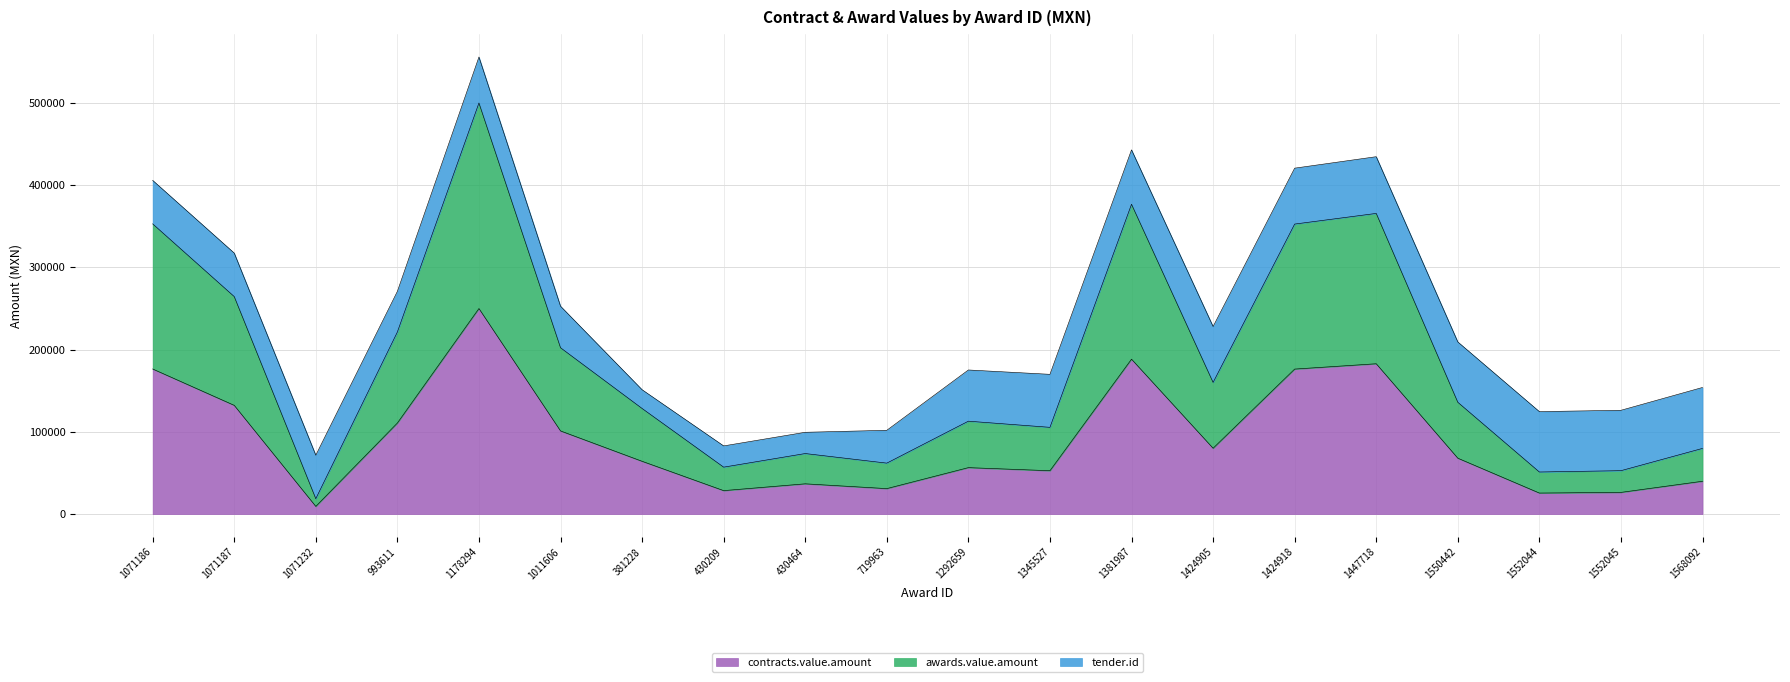

What is the greatest value displayed?

500000.0